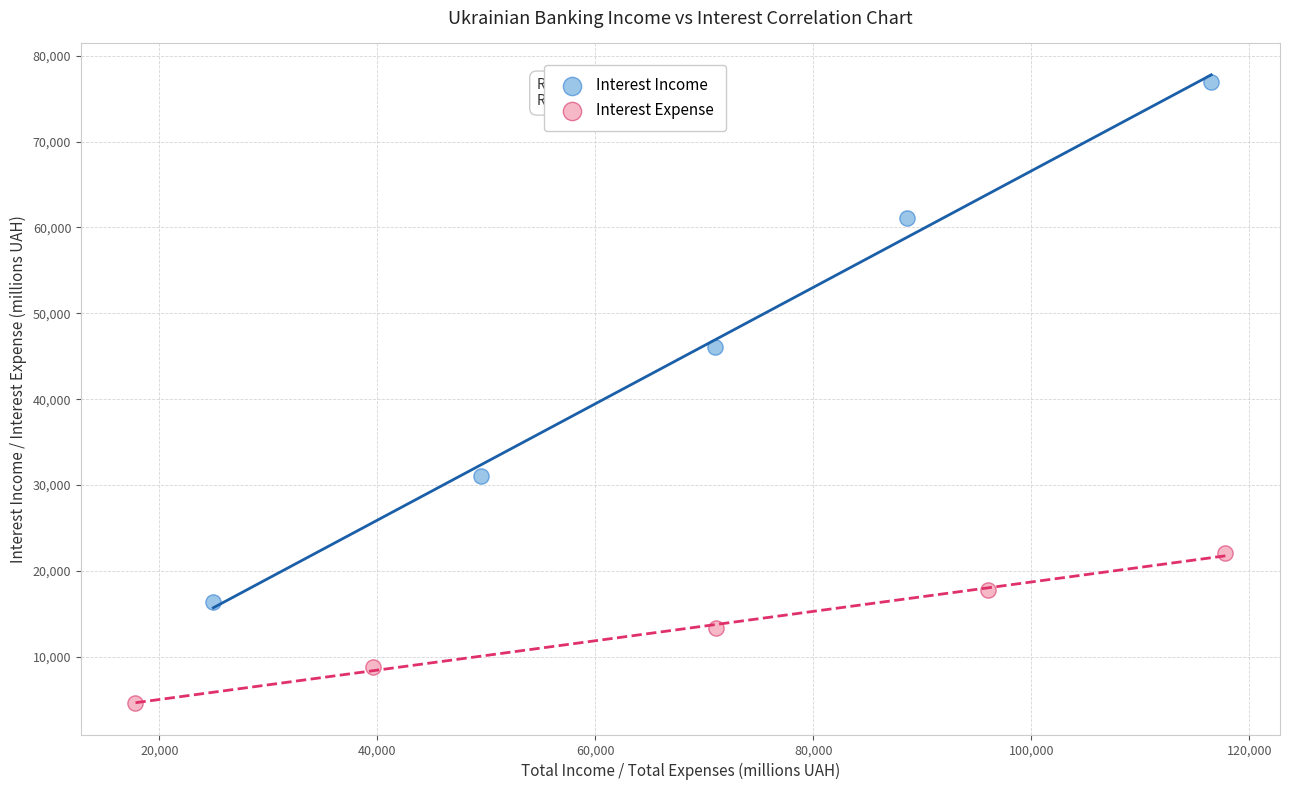

What are all the series names shown in the legend?

Interest Income, Interest Expense